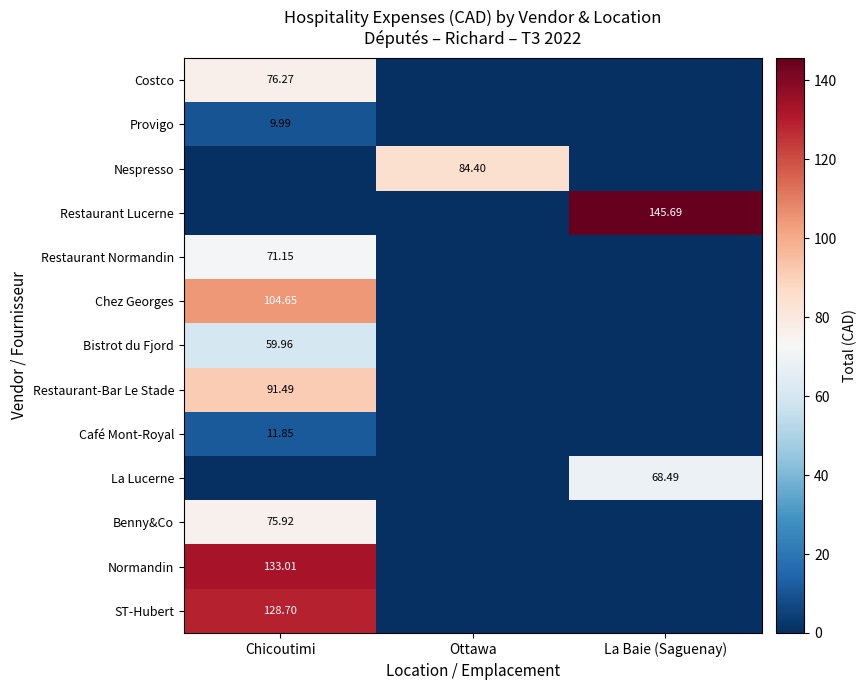

Is the value of Bistrot du Fjord at Ottawa greater than the value of ST-Hubert at La Baie (Saguenay)?

No